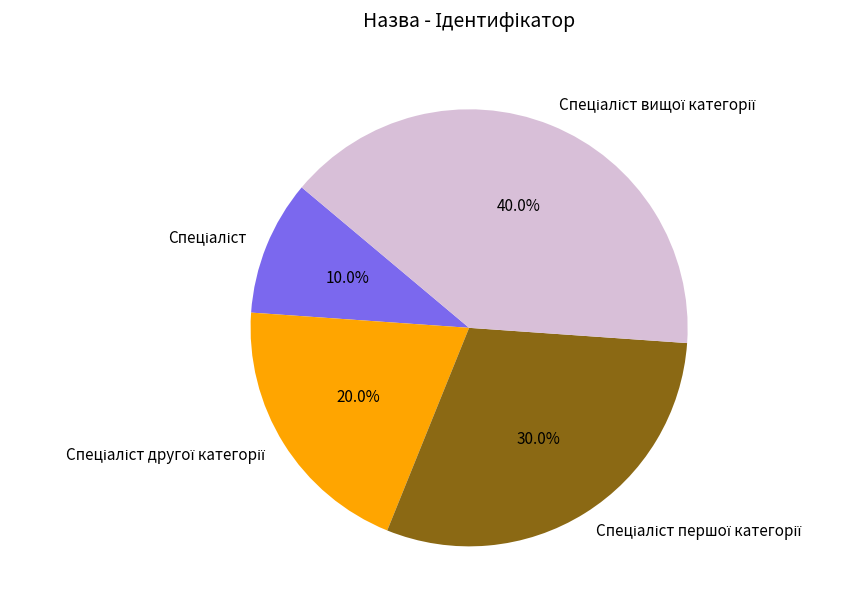

Is there any slice that represents more than half of the pie?

No